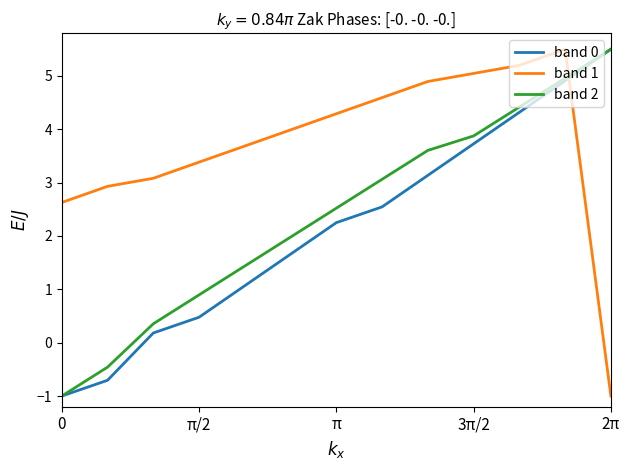

Which series has the largest total across all categories?

band 1